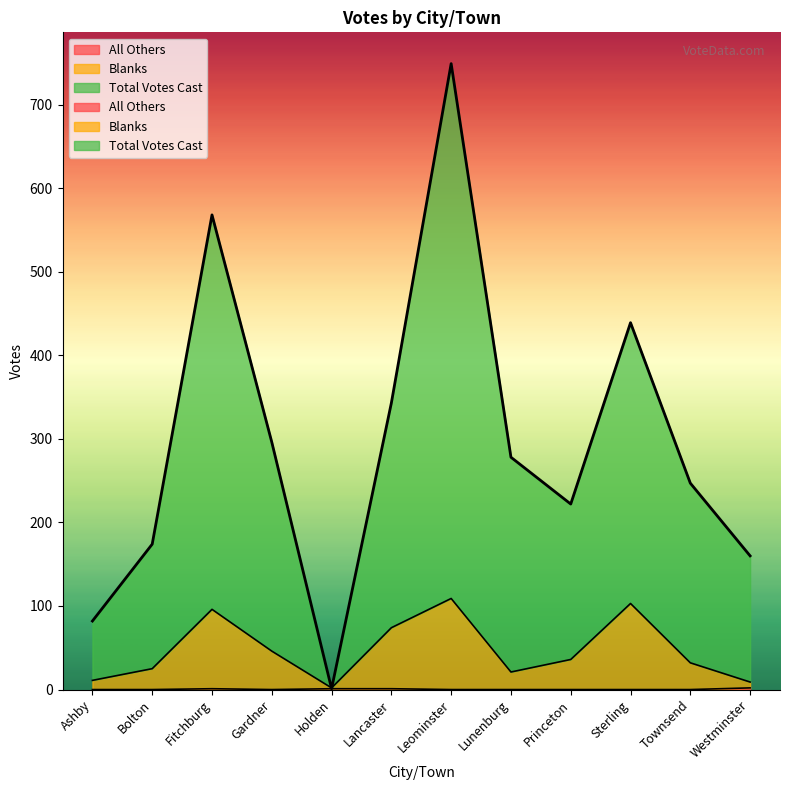

Does the chart have visible grid lines?

No